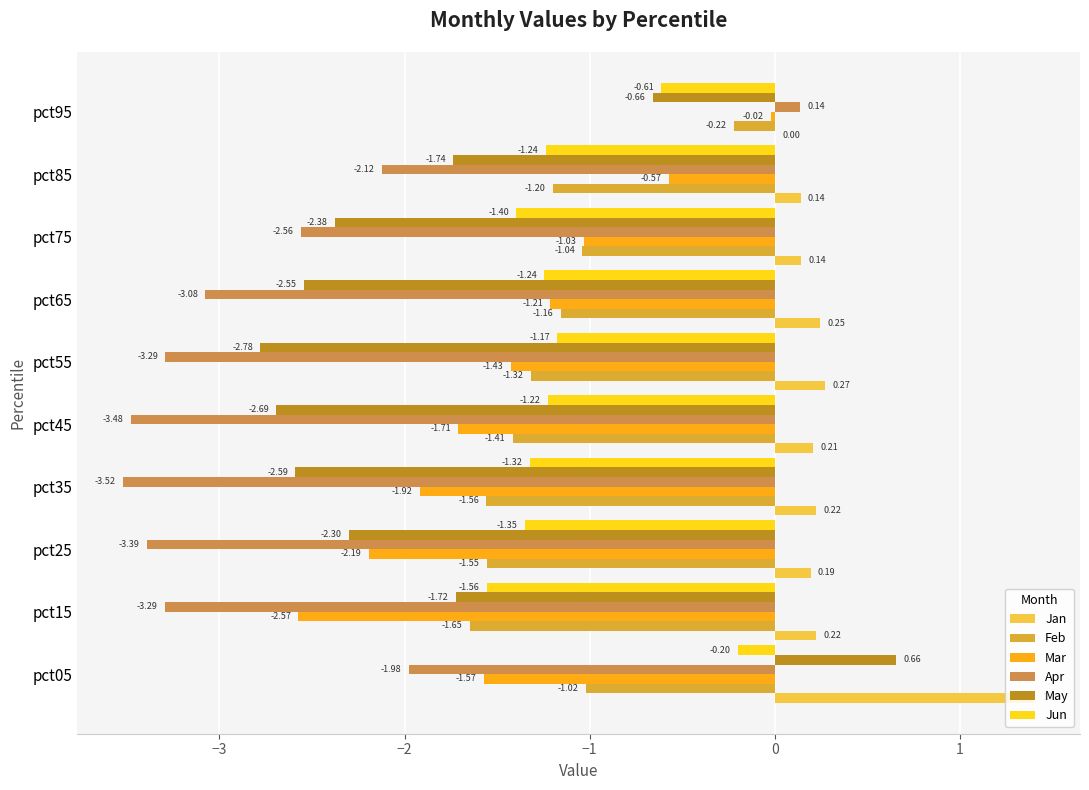

What is the total value across all series at pct65?

-9.0